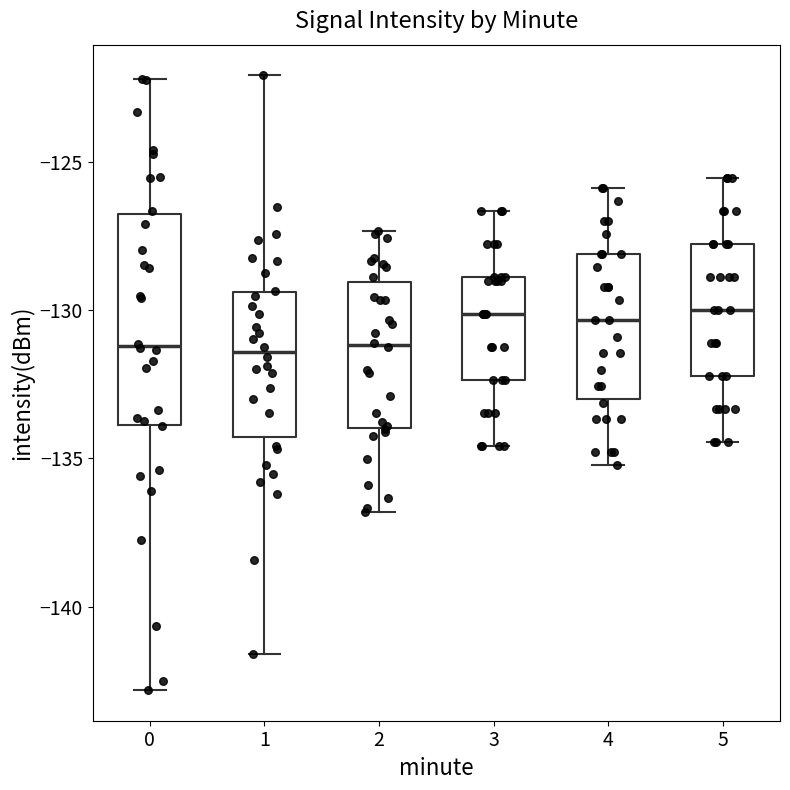

Where does the upper whisker of the box at x = 3 end on the y-axis? The values are not printed on the chart, so give them approximately, as read against the axis.

-126.5